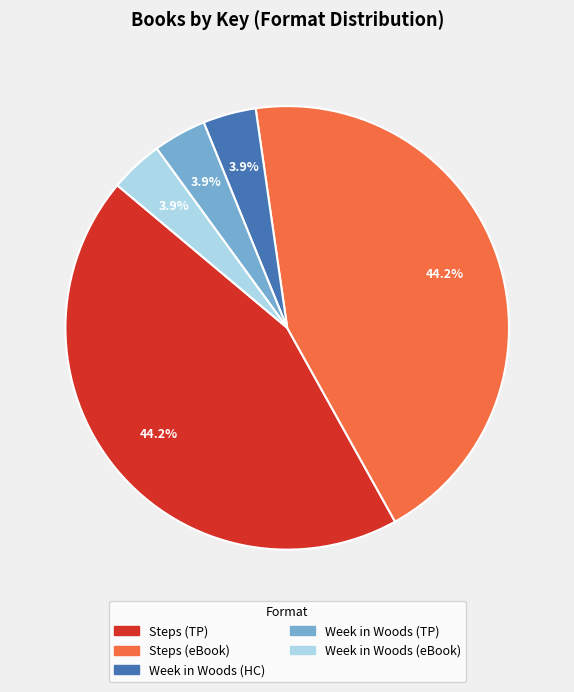

Does any single category account for the majority?

No